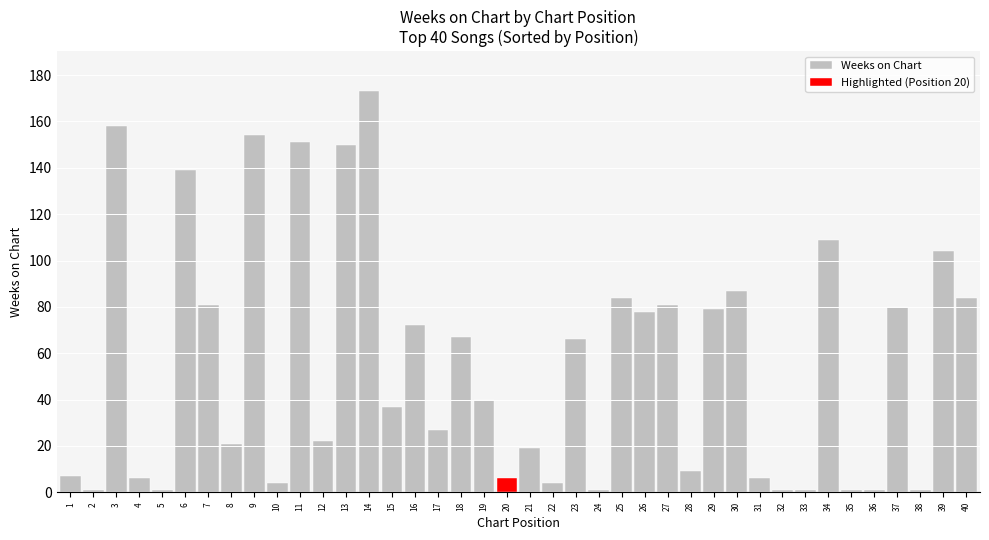

The value at 8 is 37. True or false?

False